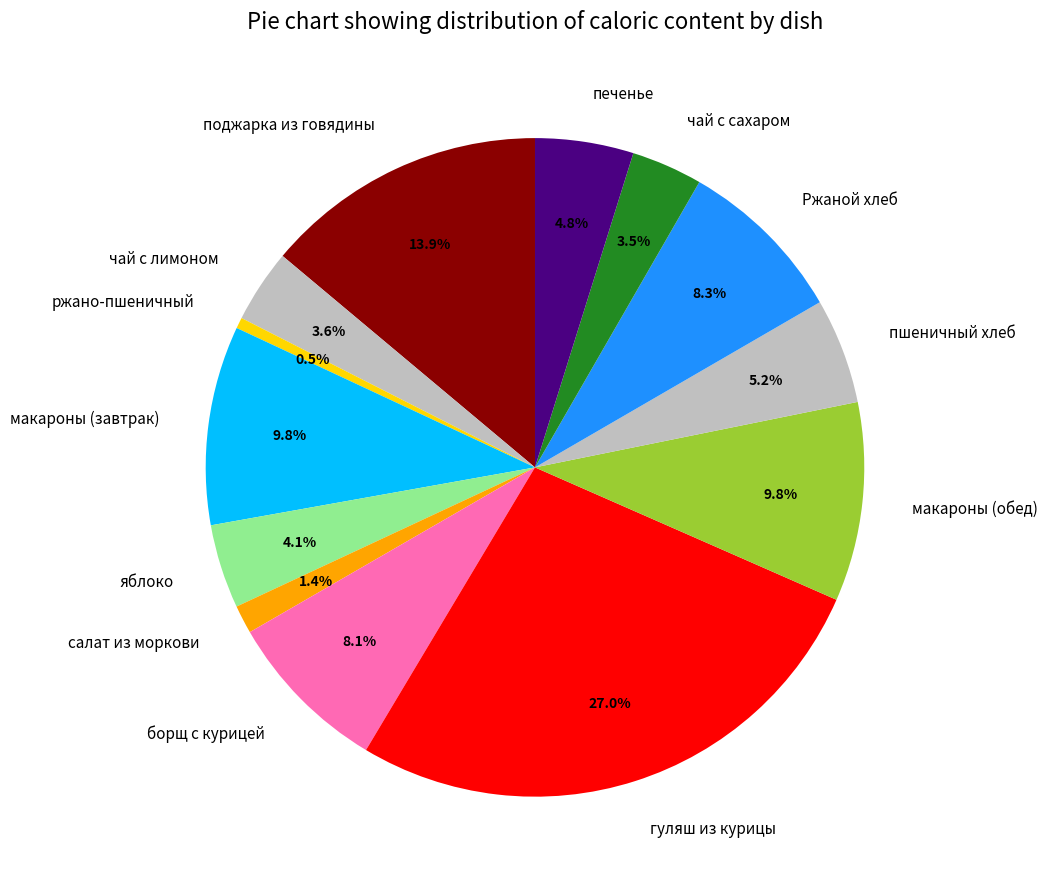

The борщ с курицей slice represents 8% of the pie. True or false?

True